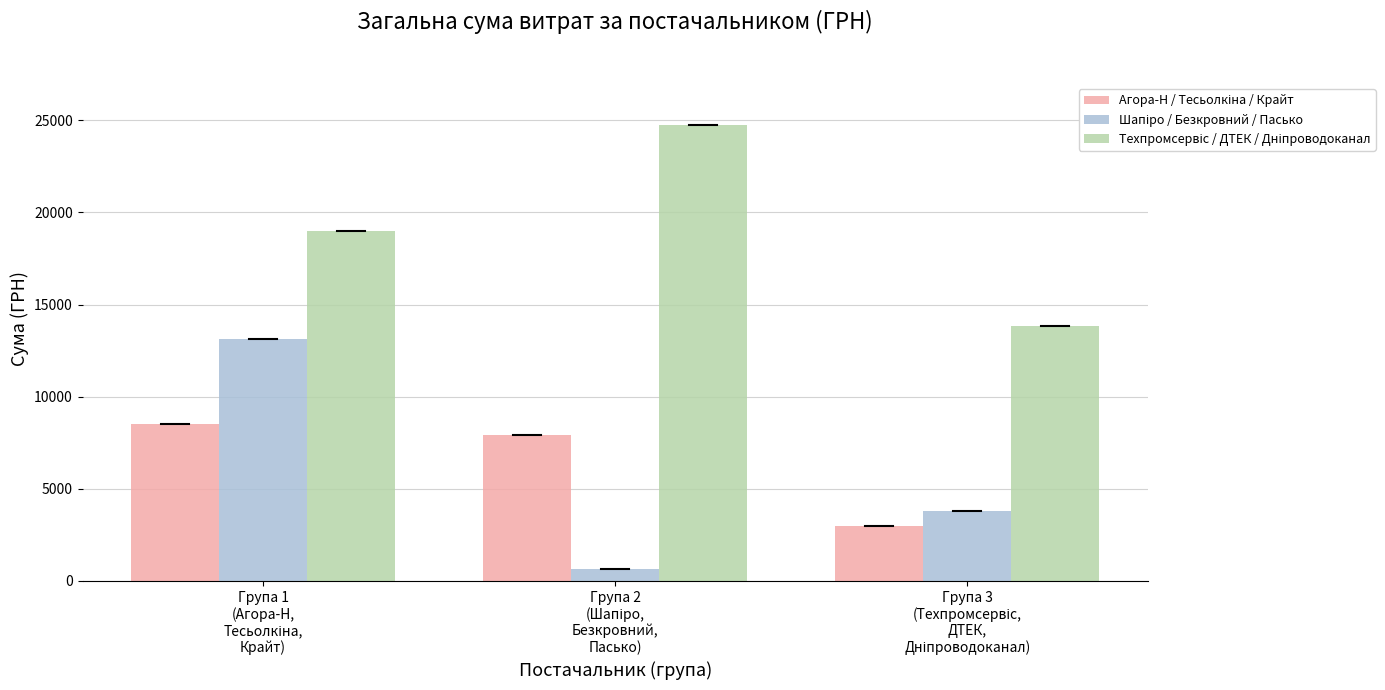

What is the greatest value displayed?

24737.1